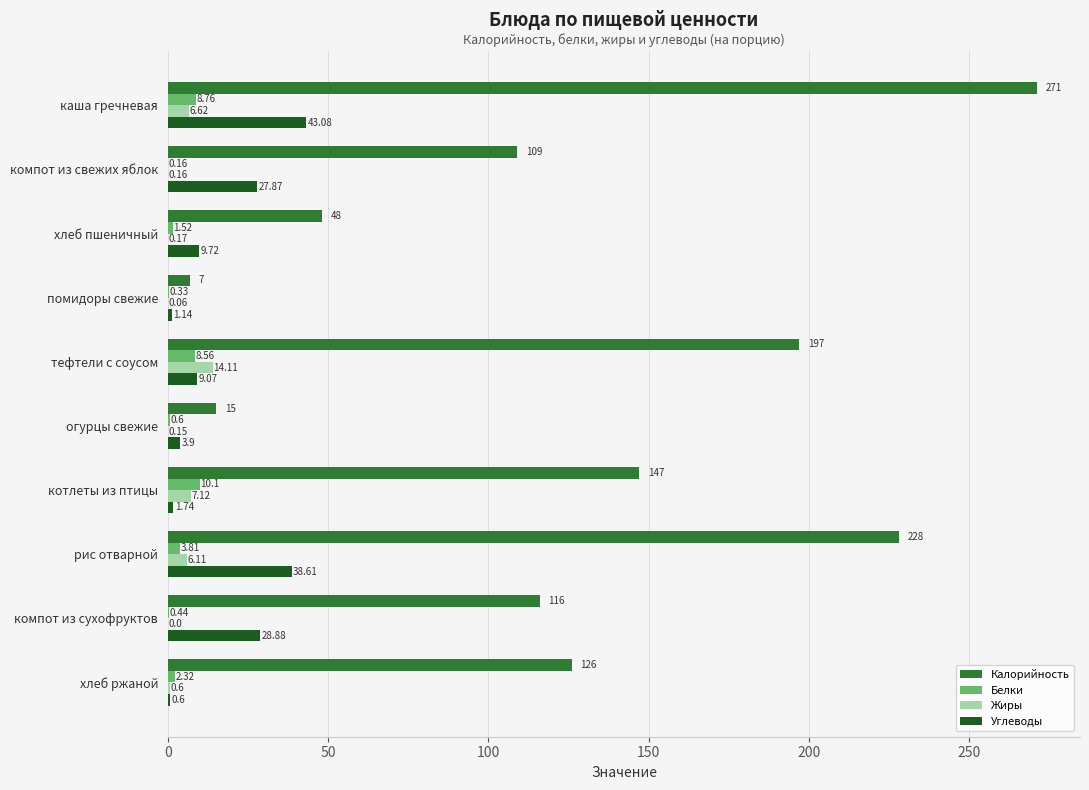

Which series has the largest total across all categories?

Калорийность